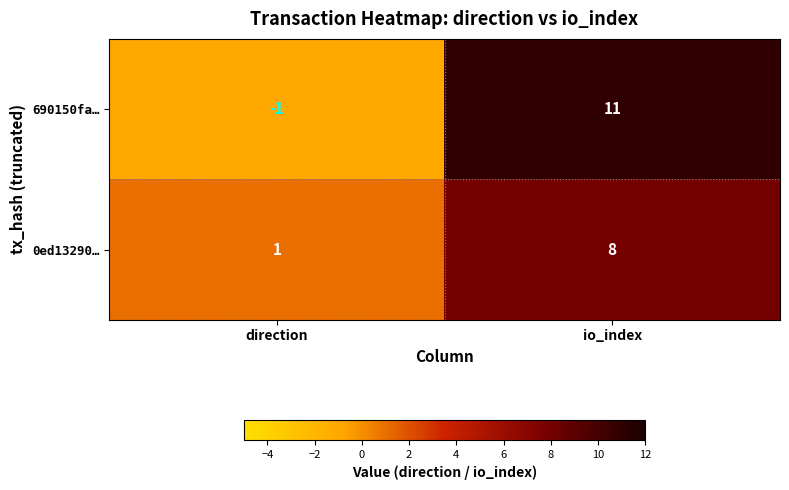

Is it true that 690150fa… equals 11 at io_index?

True